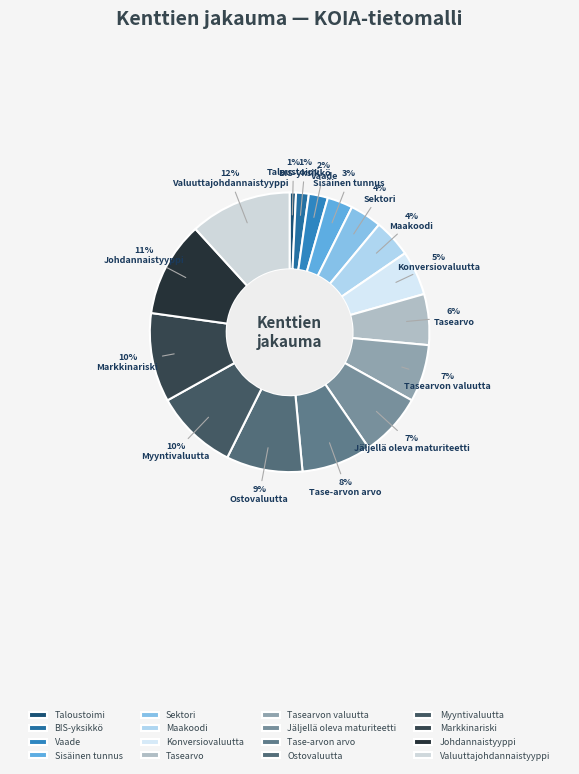

Between Tasearvon valuutta and Markkinariski, which is larger?

Markkinariski